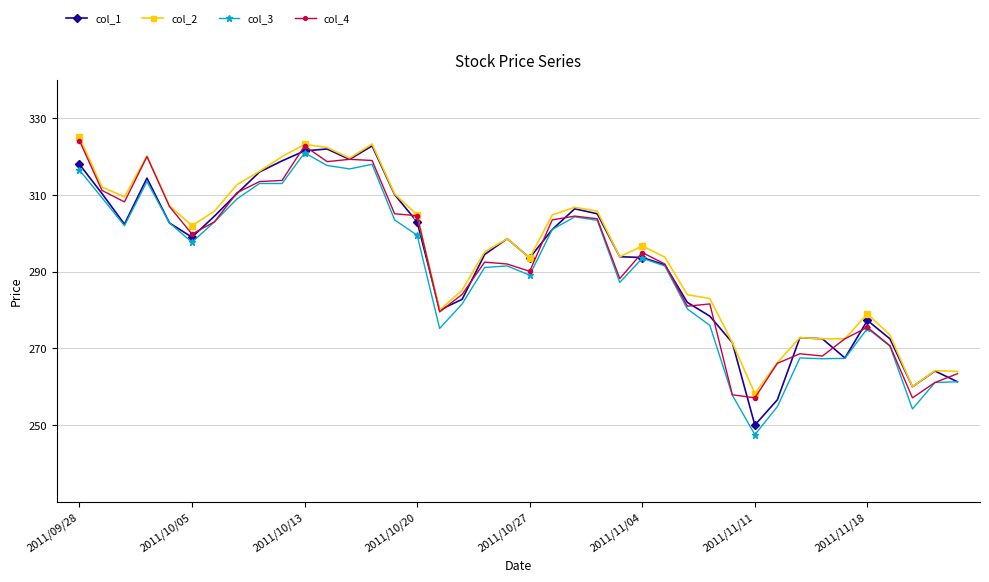

What is the smallest value displayed?

247.5